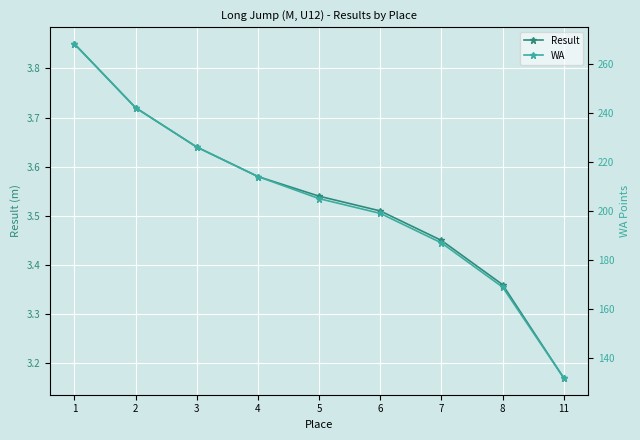

Which series changed the most between 2 and 6?

WA